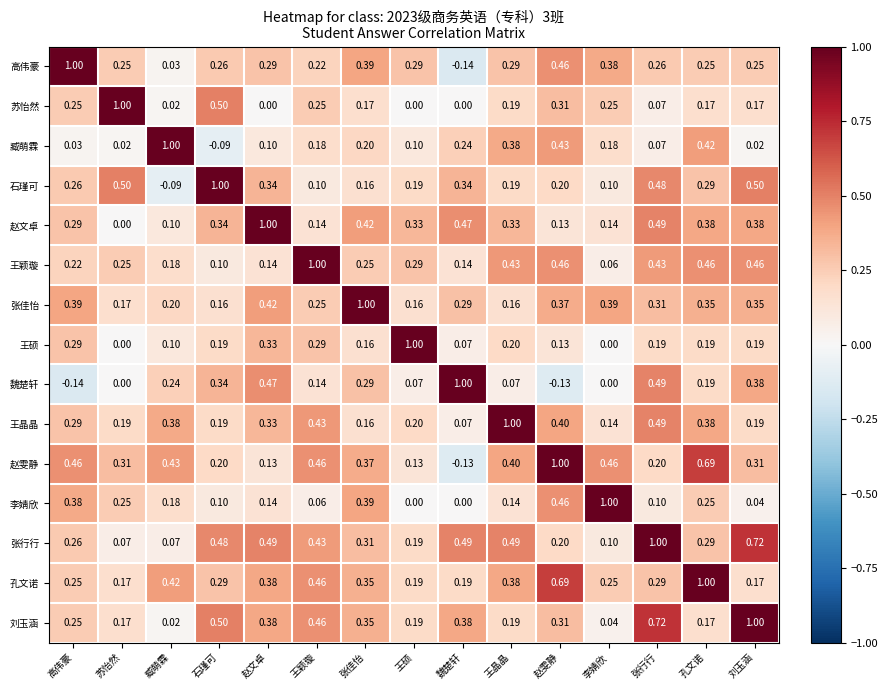

Count the number of categories in the chart.

15